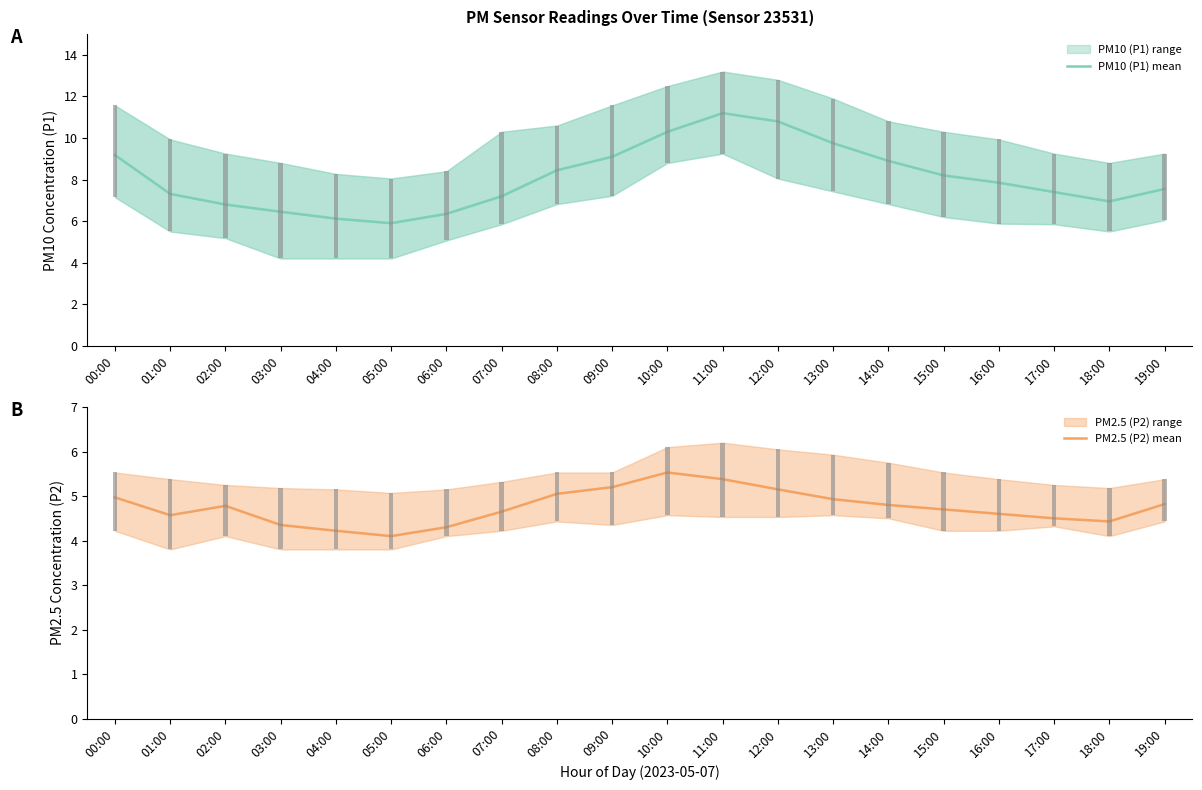

How many bars are there in each group?

2